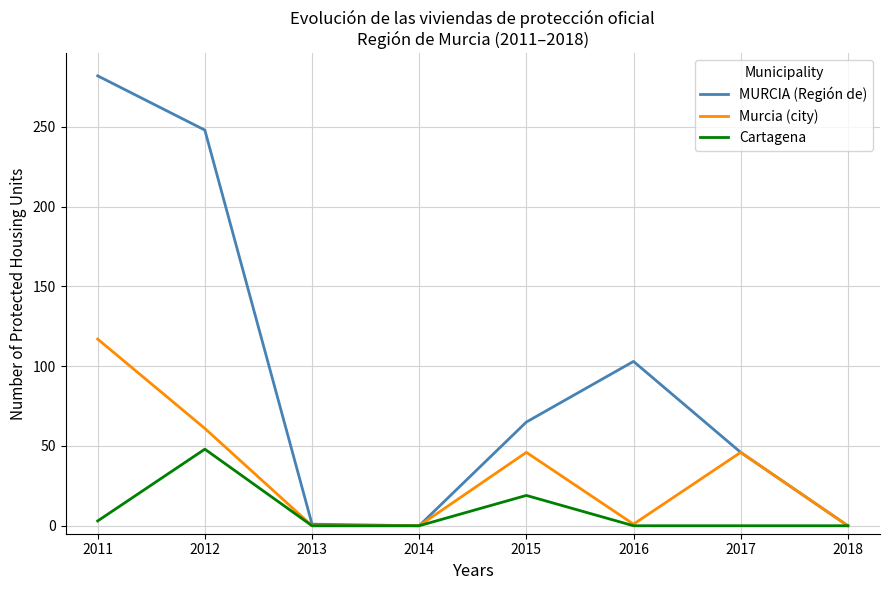

Which category has the highest value across all series?

2011